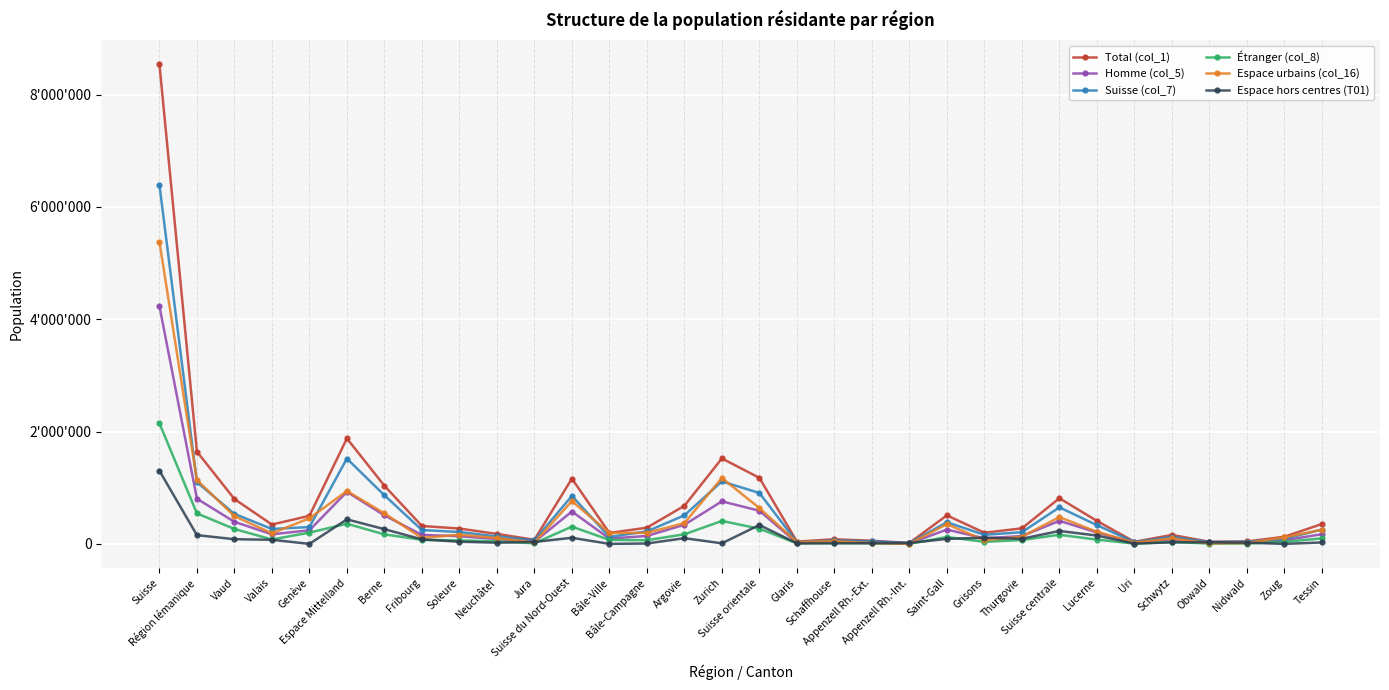

Does the chart display data point markers on the line(s)?

Yes